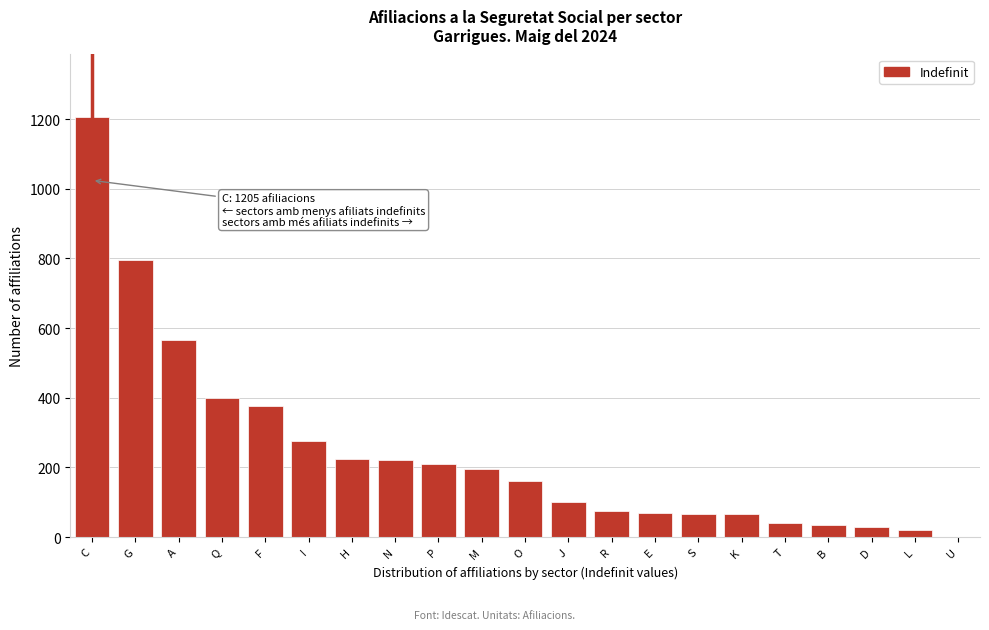

The chart shows a value of 40 at T. True or false?

True